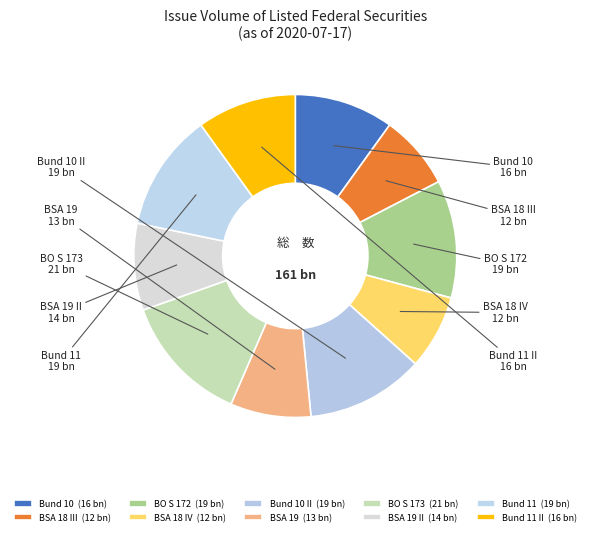

Between BSA 19 13 and BSA 18 IV 12, which is larger?

BSA 19 13